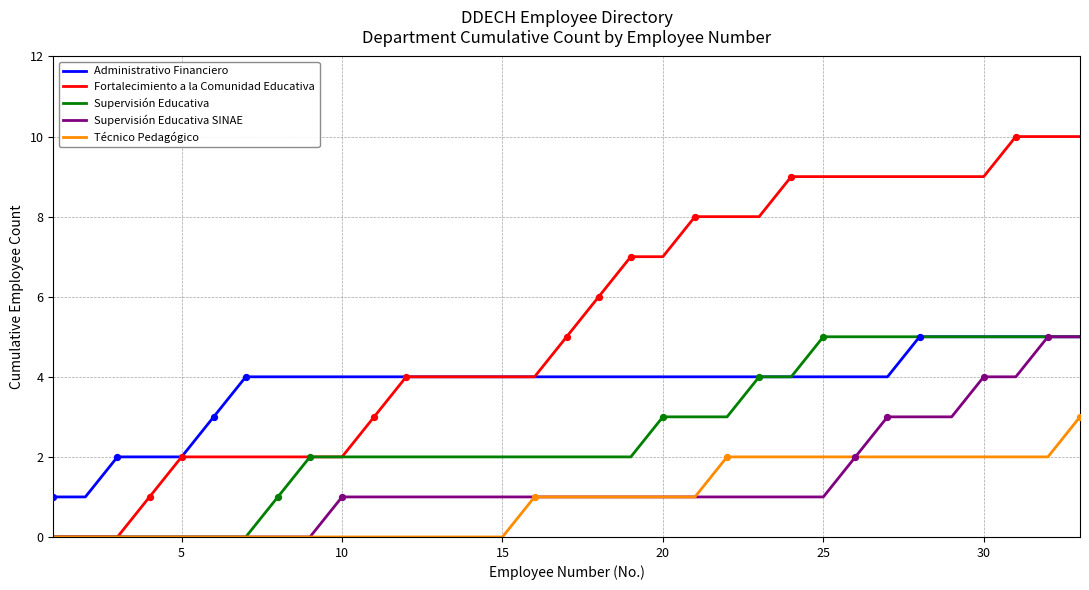

Which series has the largest range (max minus min)?

Fortalecimiento a la Comunidad Educativa